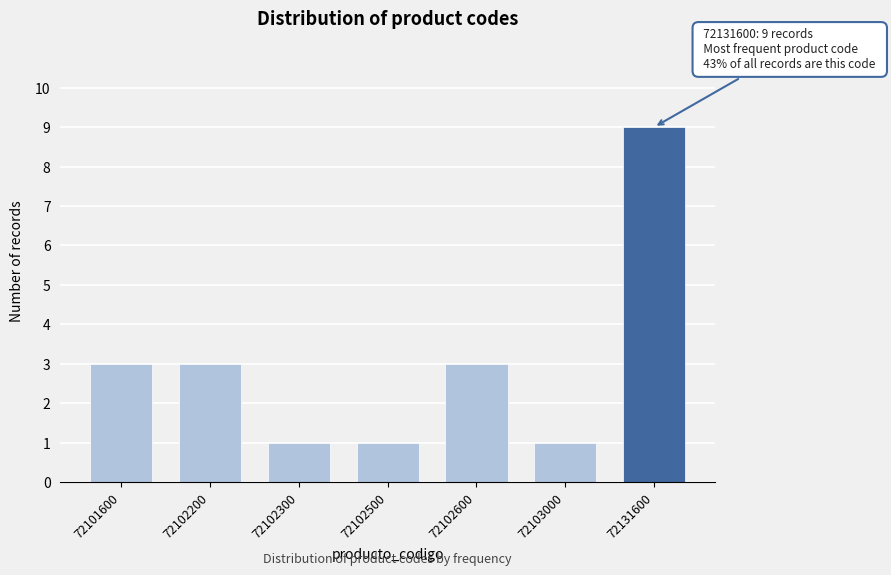

Reading right to left, extract all data points from this chart.

72131600=9	72103000=1	72102600=3	72102500=1	72102300=1	72102200=3	72101600=3